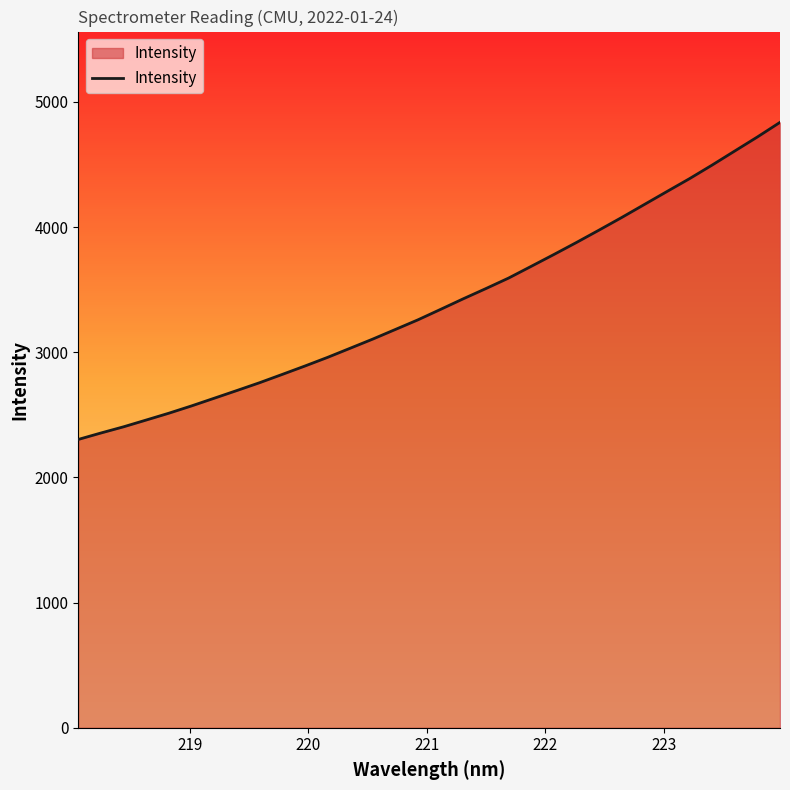

What is the difference between the maximum and minimum values?

2532.9